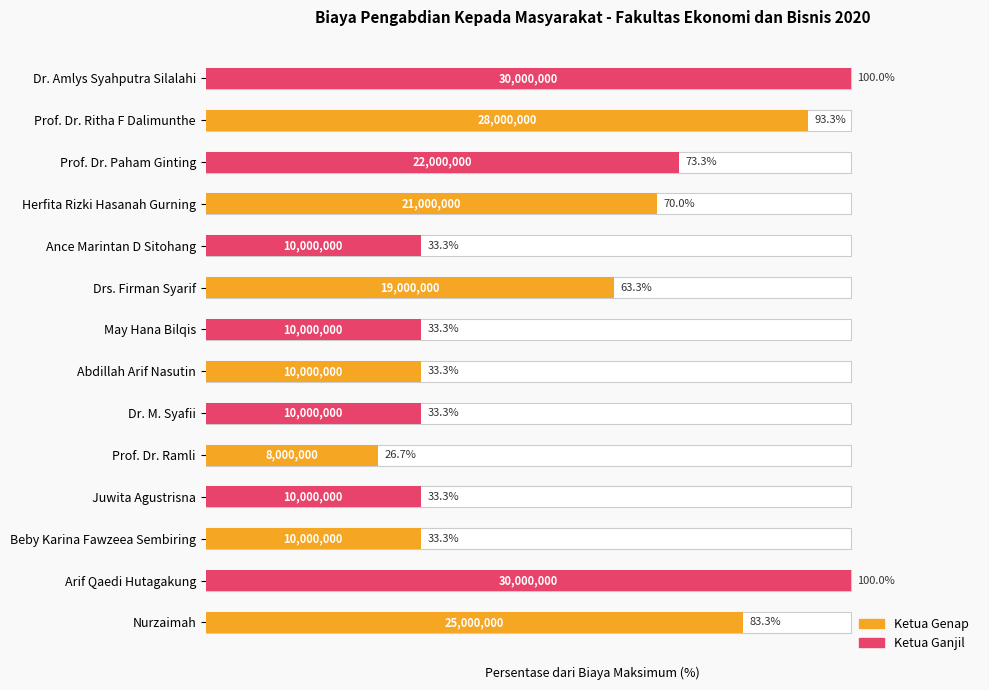

Does the chart contain any negative values?

No